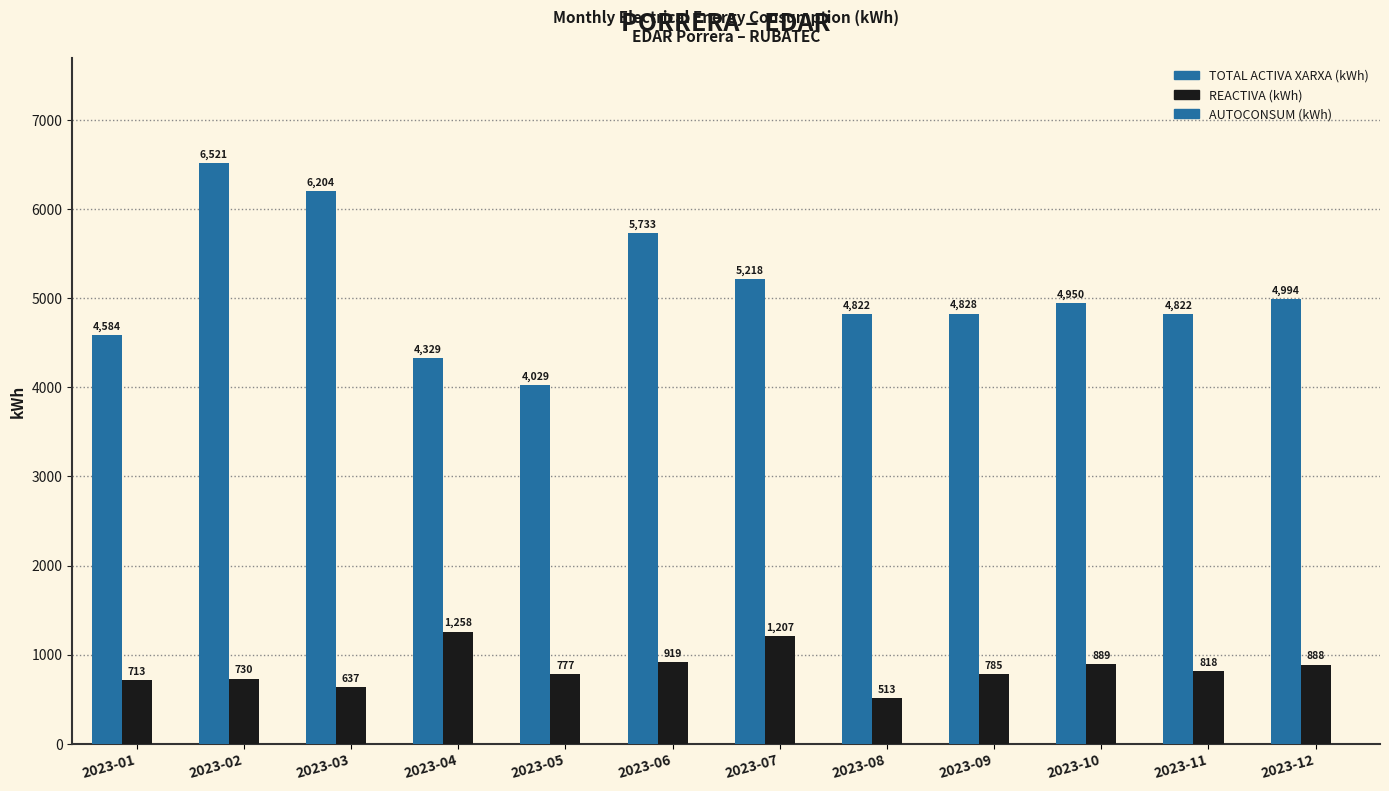

What is the total value across all series at 2023-11?

5640